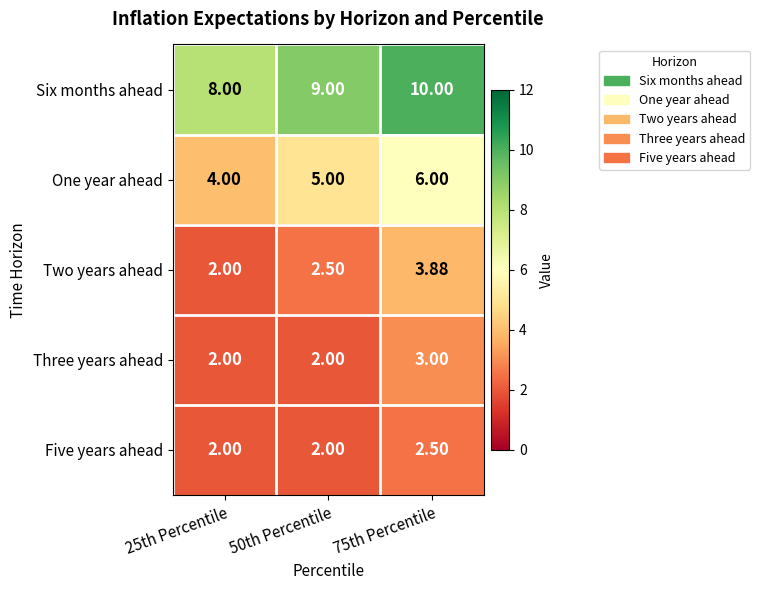

Between 50th Percentile and 75th Percentile, which series saw the biggest shift?

Two years ahead